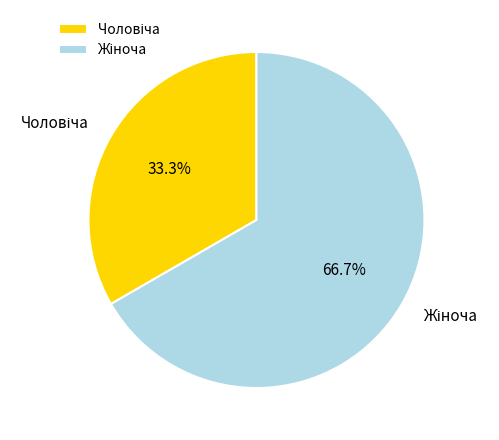

How many segments does this pie chart have?

2